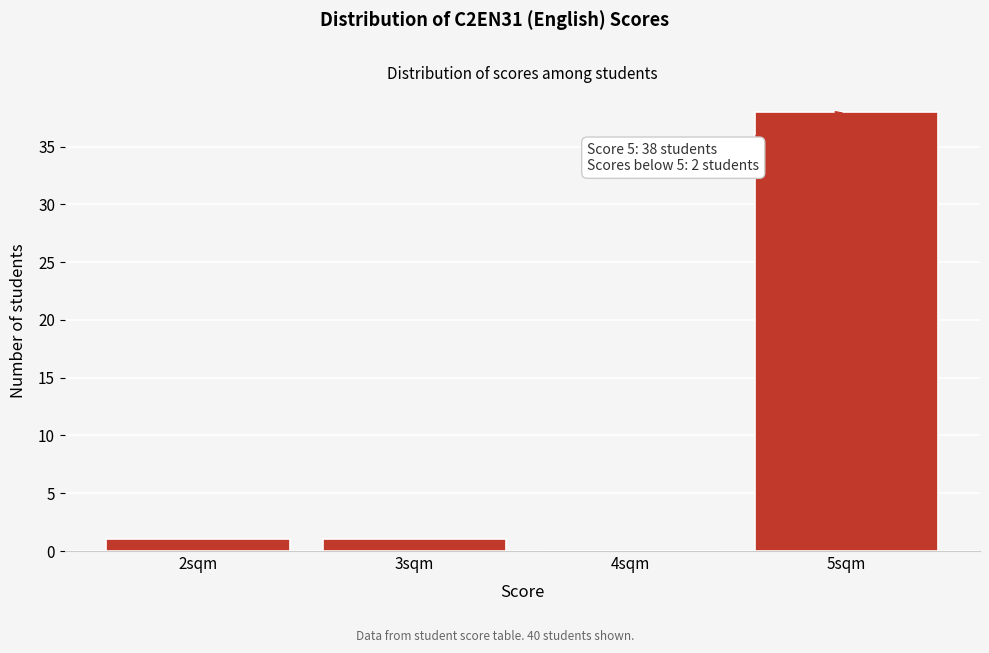

Reading left to right, transcribe all the data shown in this chart.

2sqm=1	3sqm=1	4sqm=0	5sqm=38